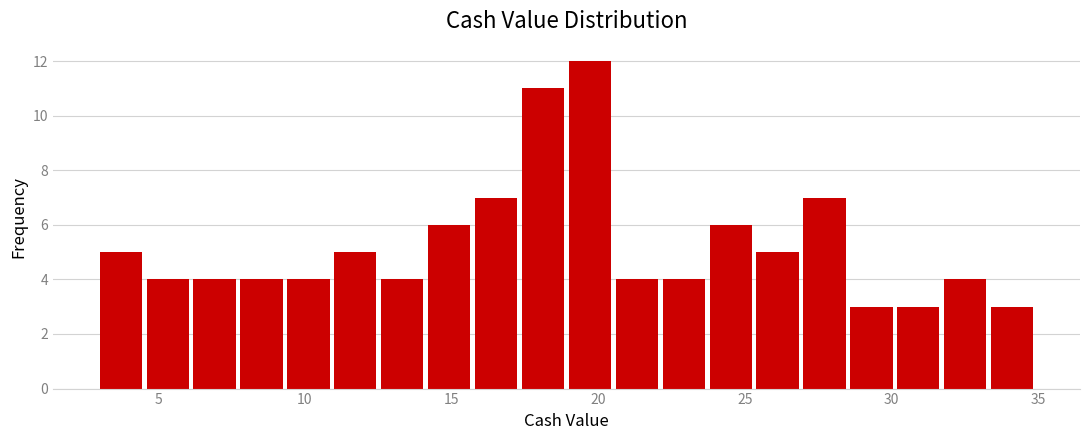

Around what value on the x-axis is the tallest bar? Give the approximate position of its centre, as read against the axis.

19.5